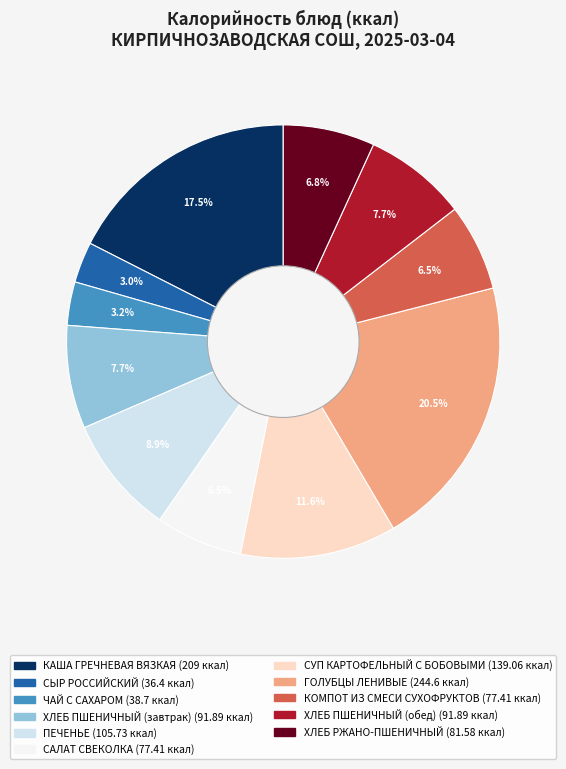

Count the number of slices in the pie.

11